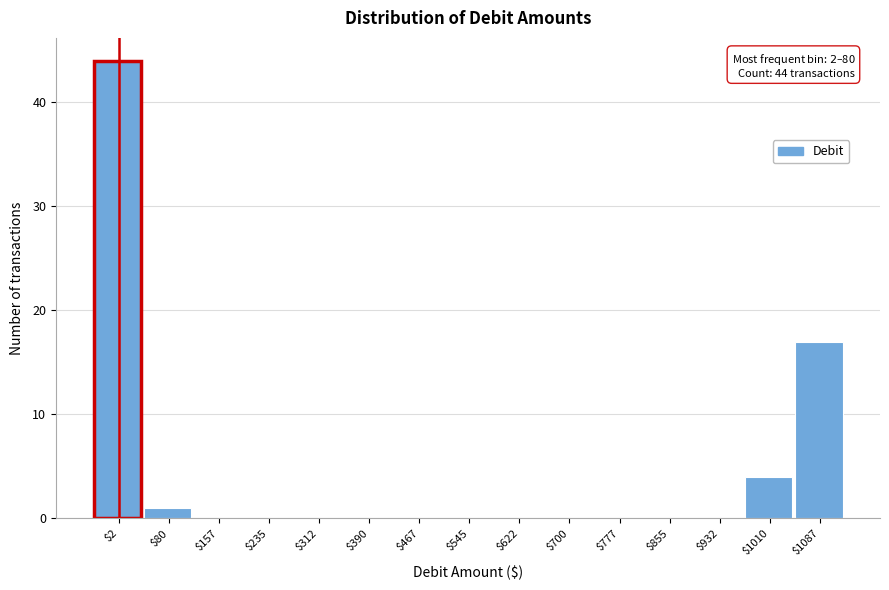

What is the greatest value displayed?

44